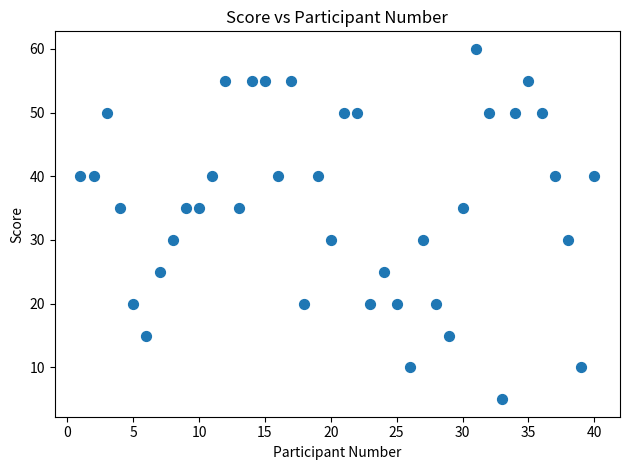

What is the range of Y values (max minus min)?

55